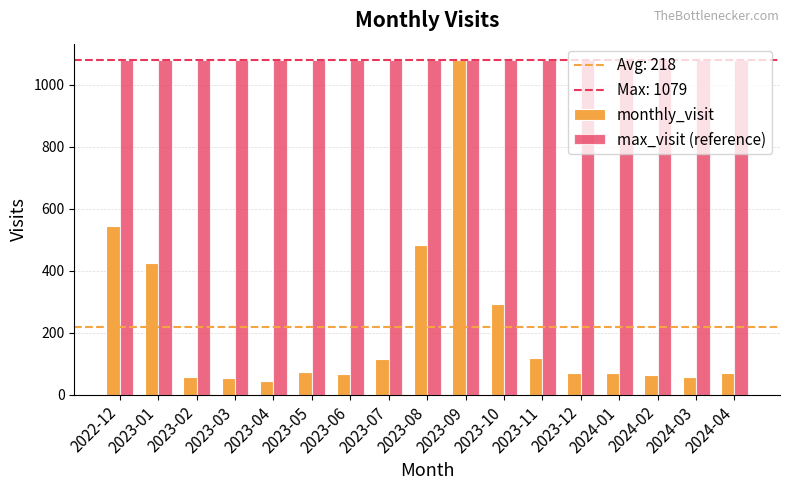

Rank the series by their average value, from highest to lowest.

max_visit (reference), monthly_visit